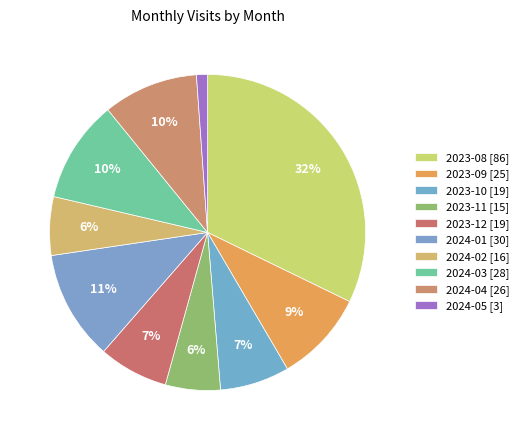

Count the number of slices in the pie.

10